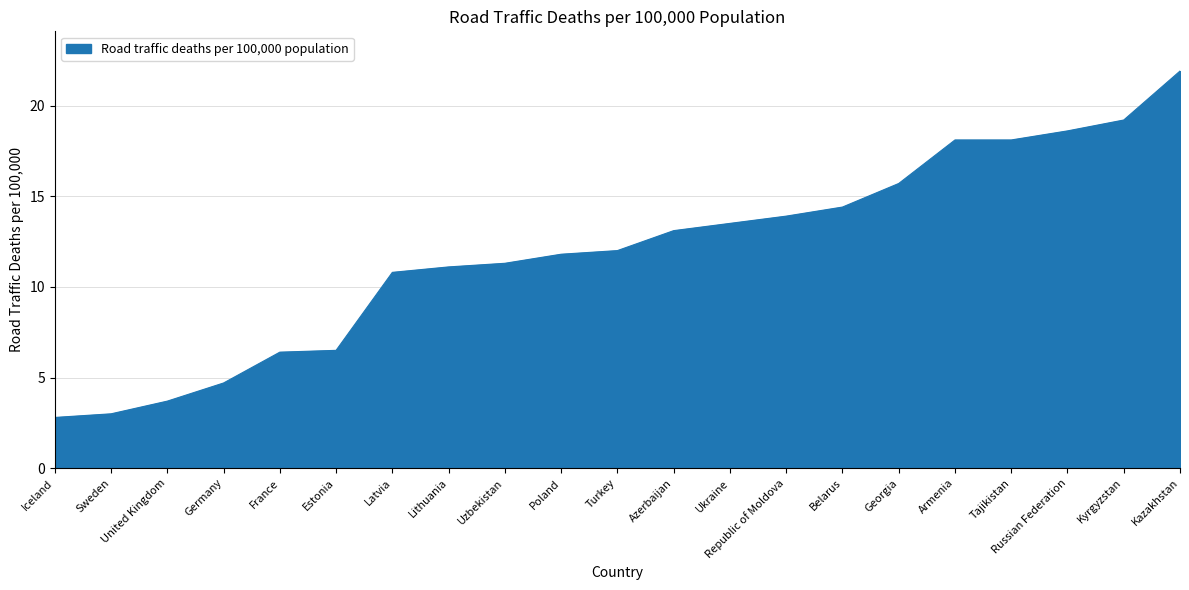

Reading right to left, list all the values displayed in this chart.

Kazakhstan=21.9	Kyrgyzstan=19.2	Russian Federation=18.6	Tajikistan=18.1	Armenia=18.1	Georgia=15.7	Belarus=14.4	Republic of Moldova=13.9	Ukraine=13.5	Azerbaijan=13.1	Turkey=12.0	Poland=11.8	Uzbekistan=11.3	Lithuania=11.1	Latvia=10.8	Estonia=6.5	France=6.4	Germany=4.7	United Kingdom=3.7	Sweden=3.0	Iceland=2.8